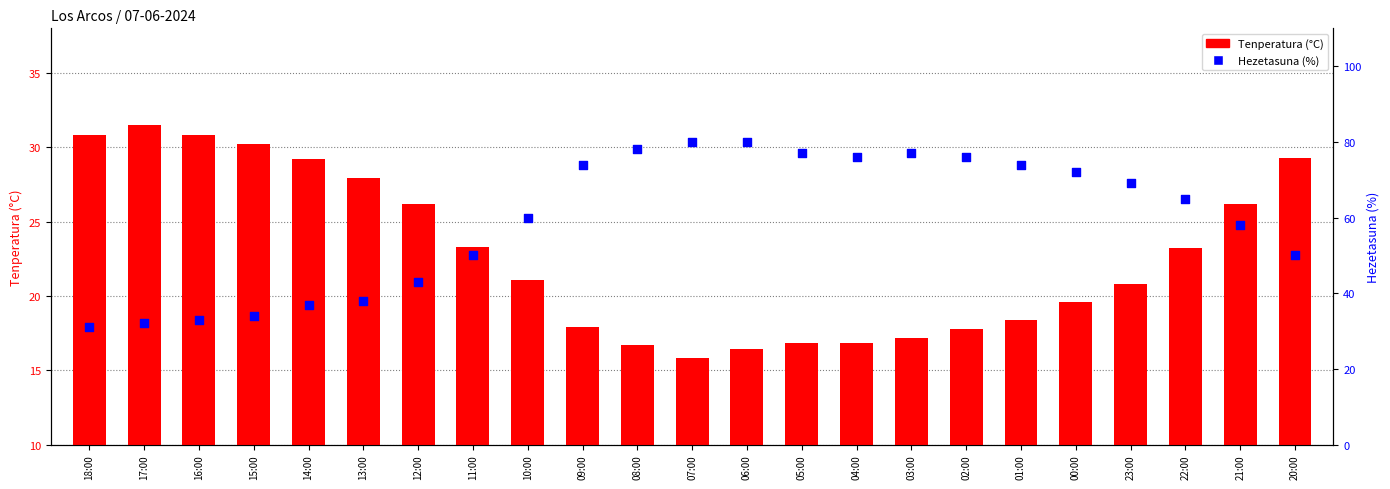

What are all the series names shown in the legend?

Tenperatura (°C), Hezetasuna (%)